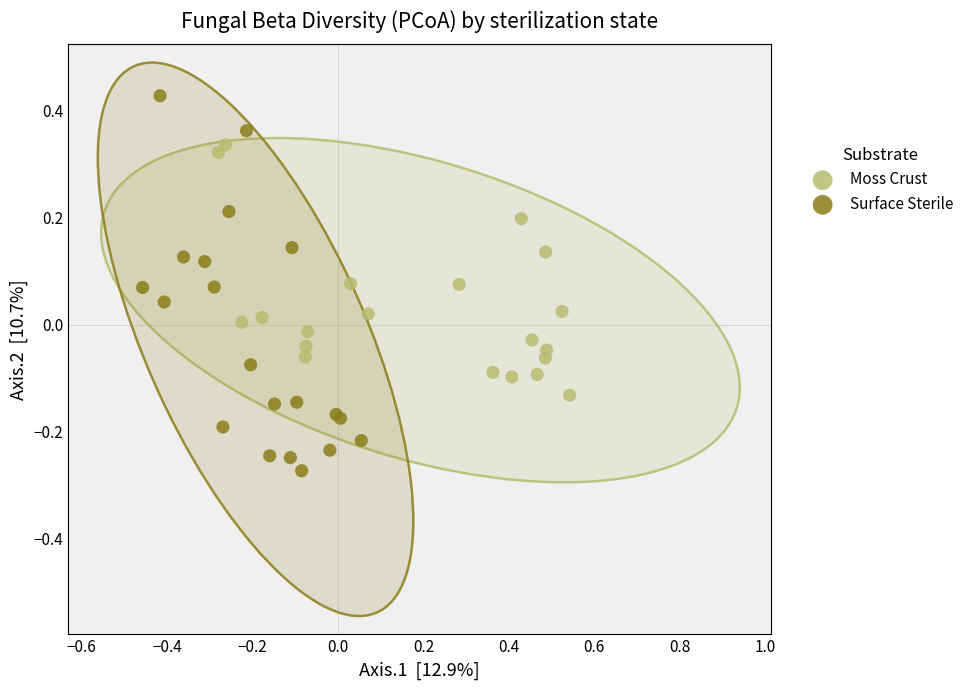

Which series contains the highest Y value?

Surface Sterile